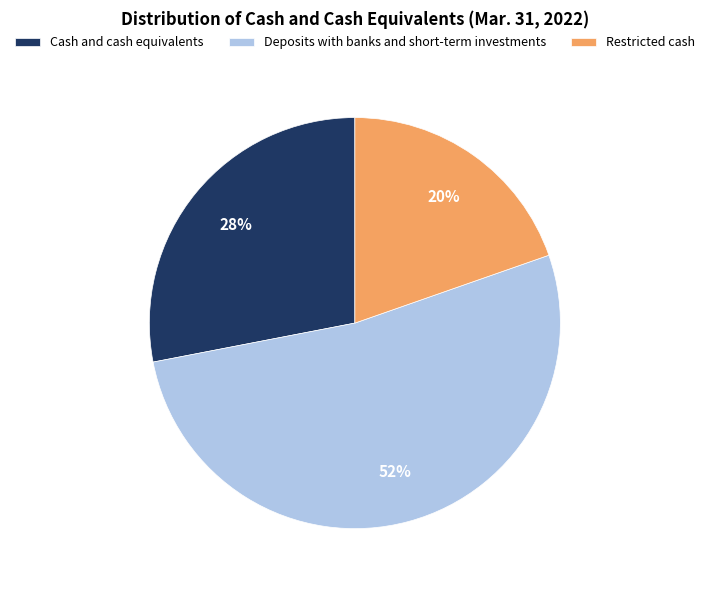

How many slices are in this pie chart?

3